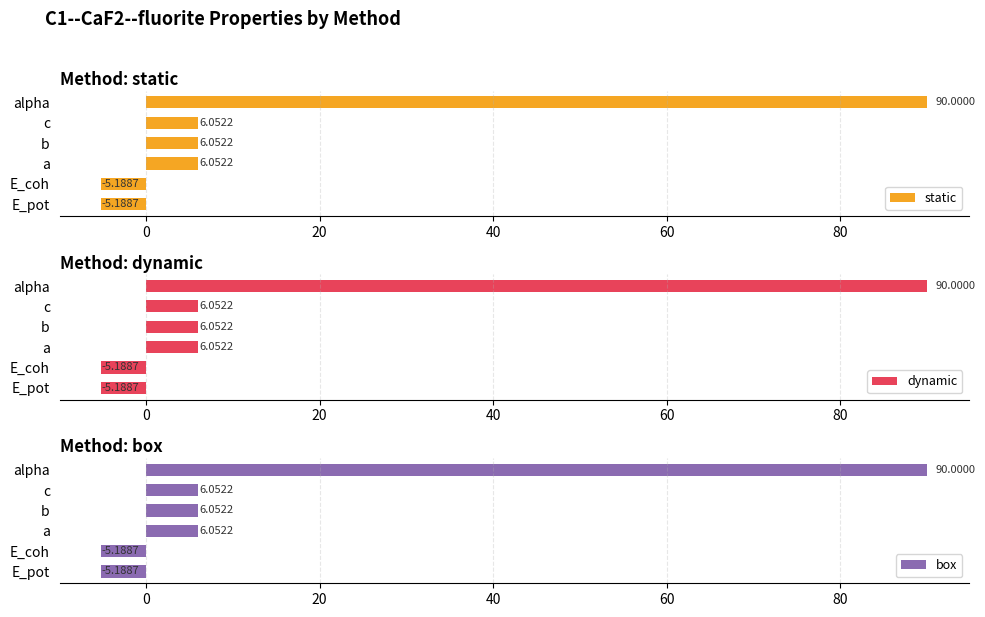

Which category has the highest value in the static series?

alpha